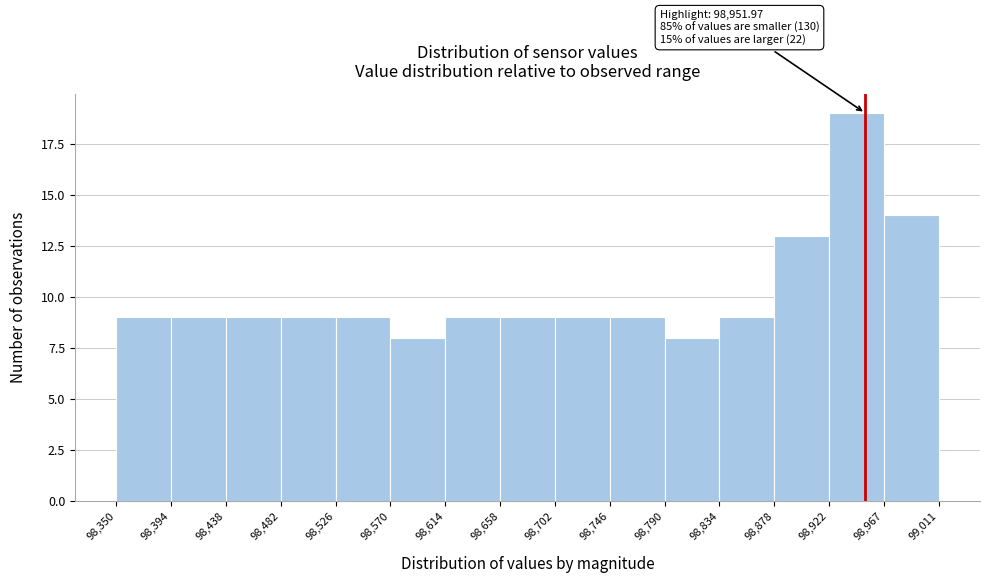

Which range on the x-axis has the tallest bar?

98,922 to 98,967